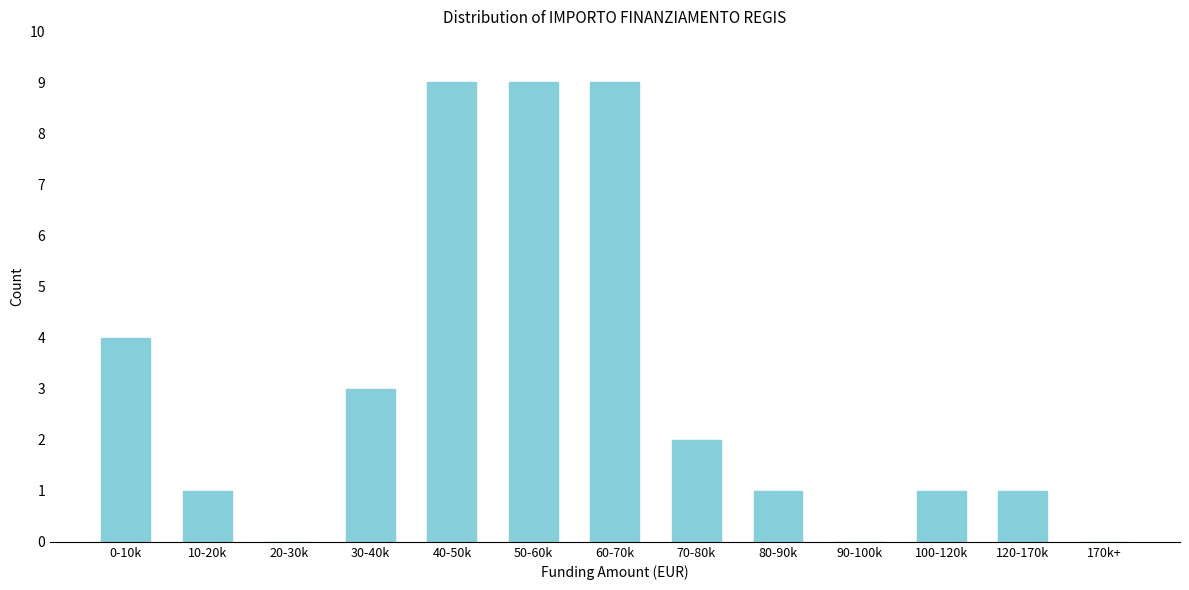

Reading right to left, what are all the values shown in this chart?

170k+=0	120-170k=1	100-120k=1	90-100k=0	80-90k=1	70-80k=2	60-70k=9	50-60k=9	40-50k=9	30-40k=3	20-30k=0	10-20k=1	0-10k=4